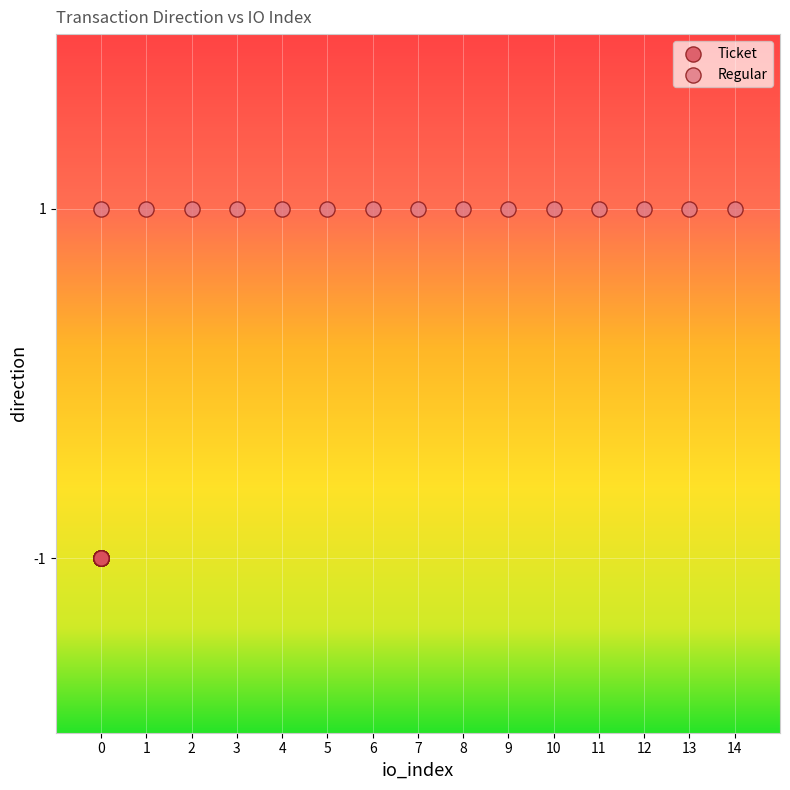

Which series reaches the minimum Y coordinate?

Ticket